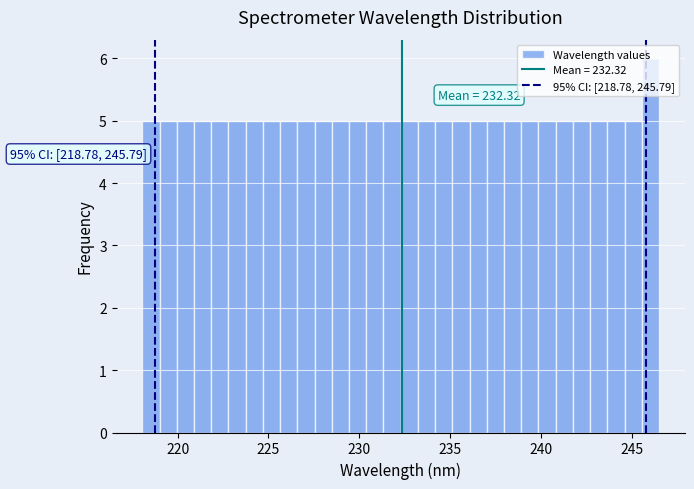

Around what value on the x-axis is the tallest bar? Give the approximate position of its centre, as read against the axis.

246.0